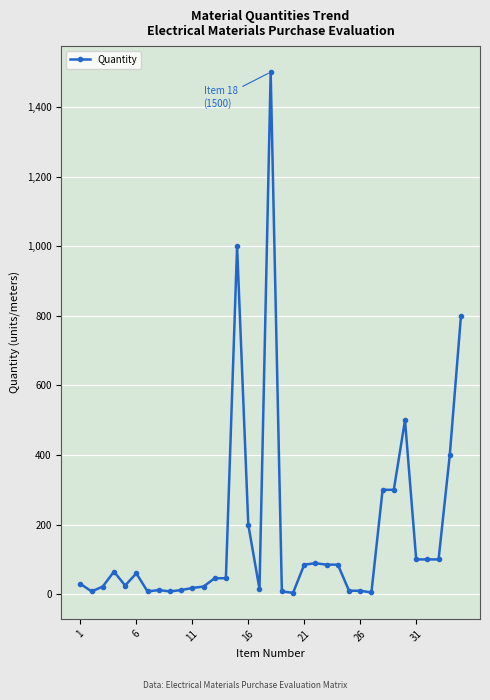

What is the maximum value shown in the chart?

1500